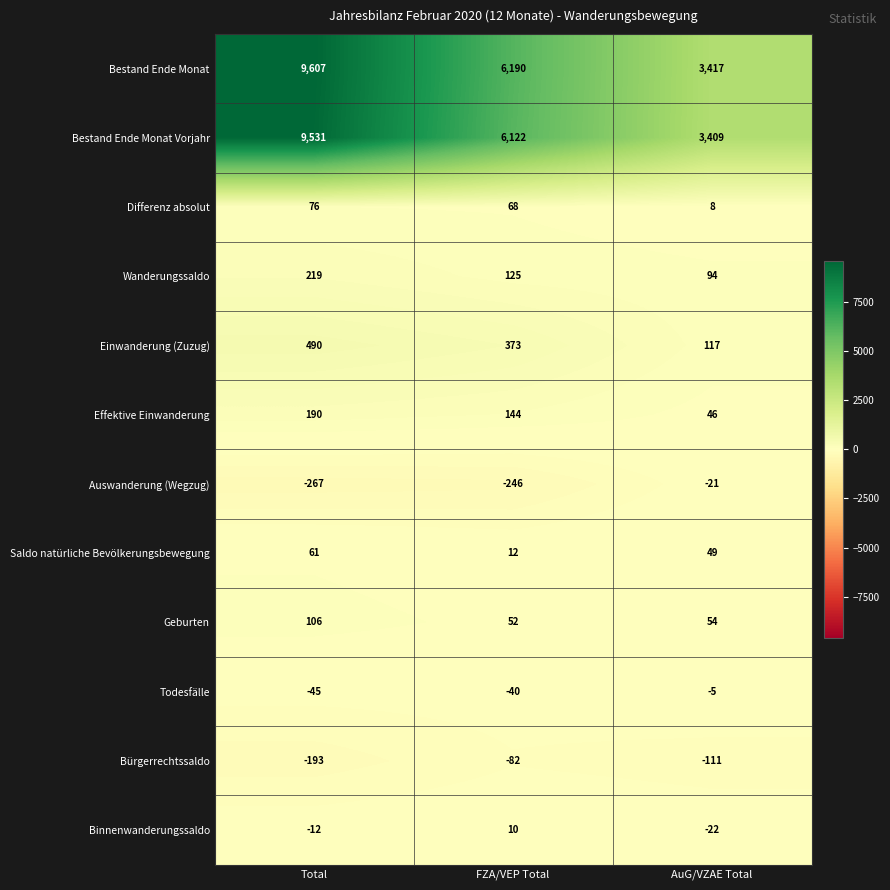

How many data points does each series have?

3